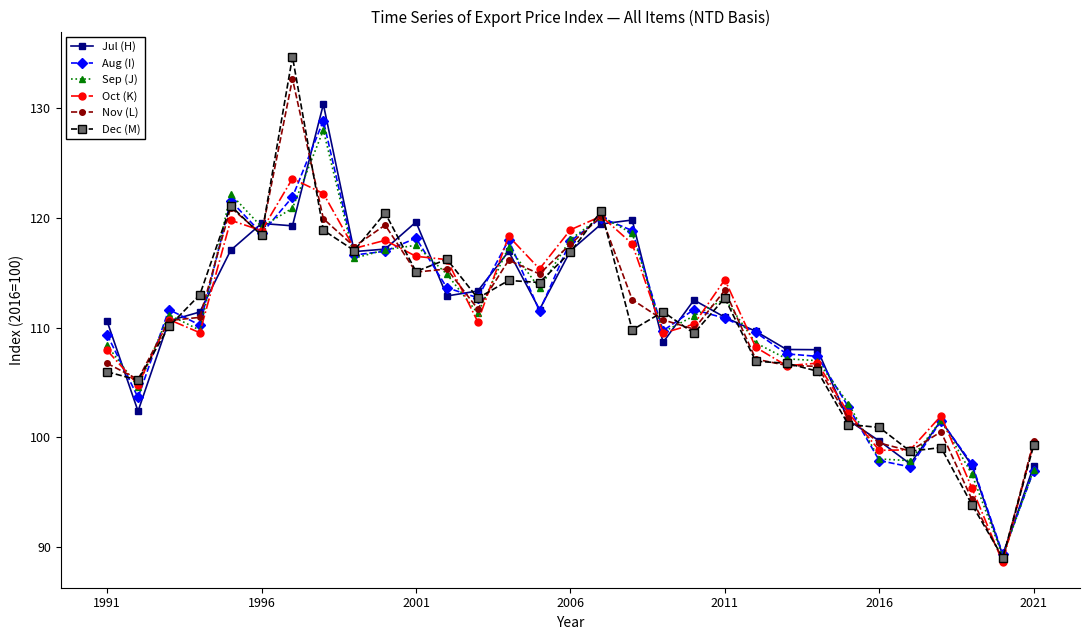

What is the maximum value for Nov (L)?

132.7